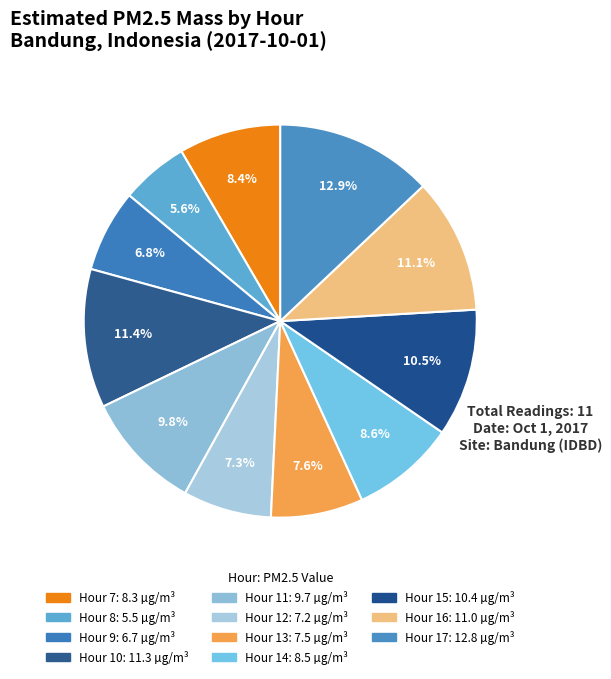

Which category has the smallest portion of the pie?

Hour 8